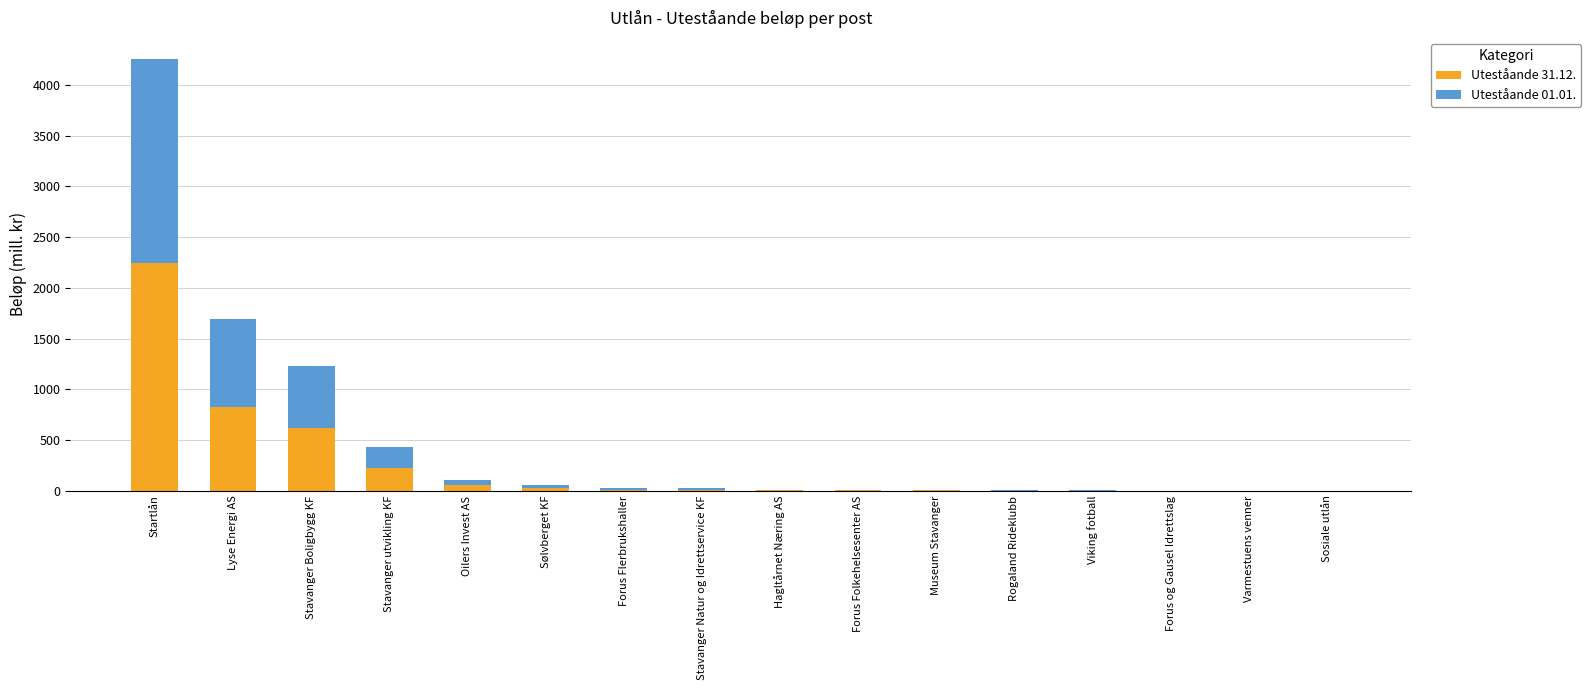

What is the sum of all Uteståande 31.12. values?

4040.3